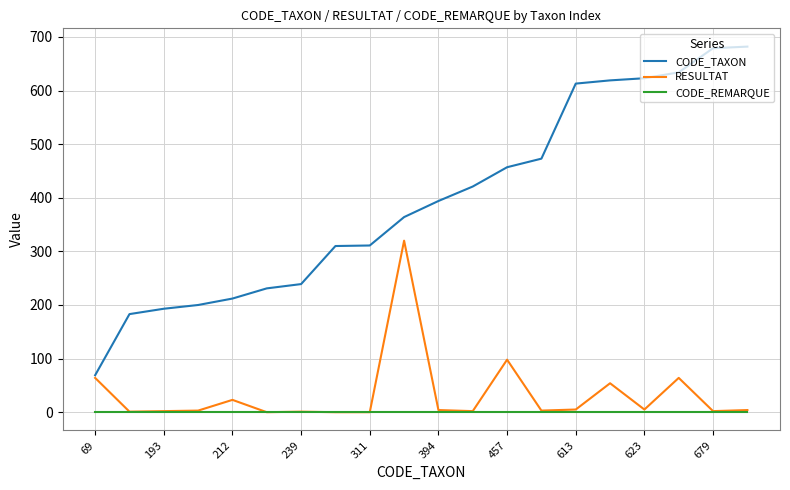

Which series has the widest spread of values?

CODE_TAXON